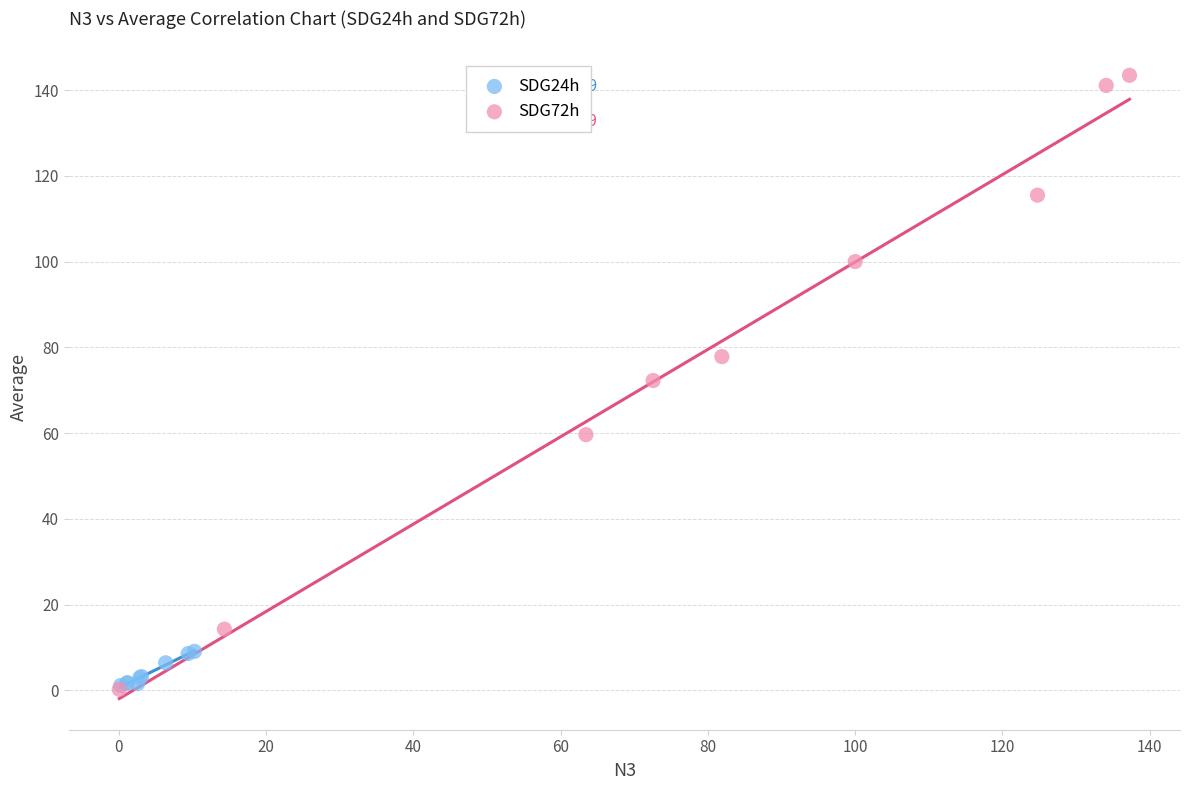

What are all the series names shown in the legend?

SDG24h, SDG72h